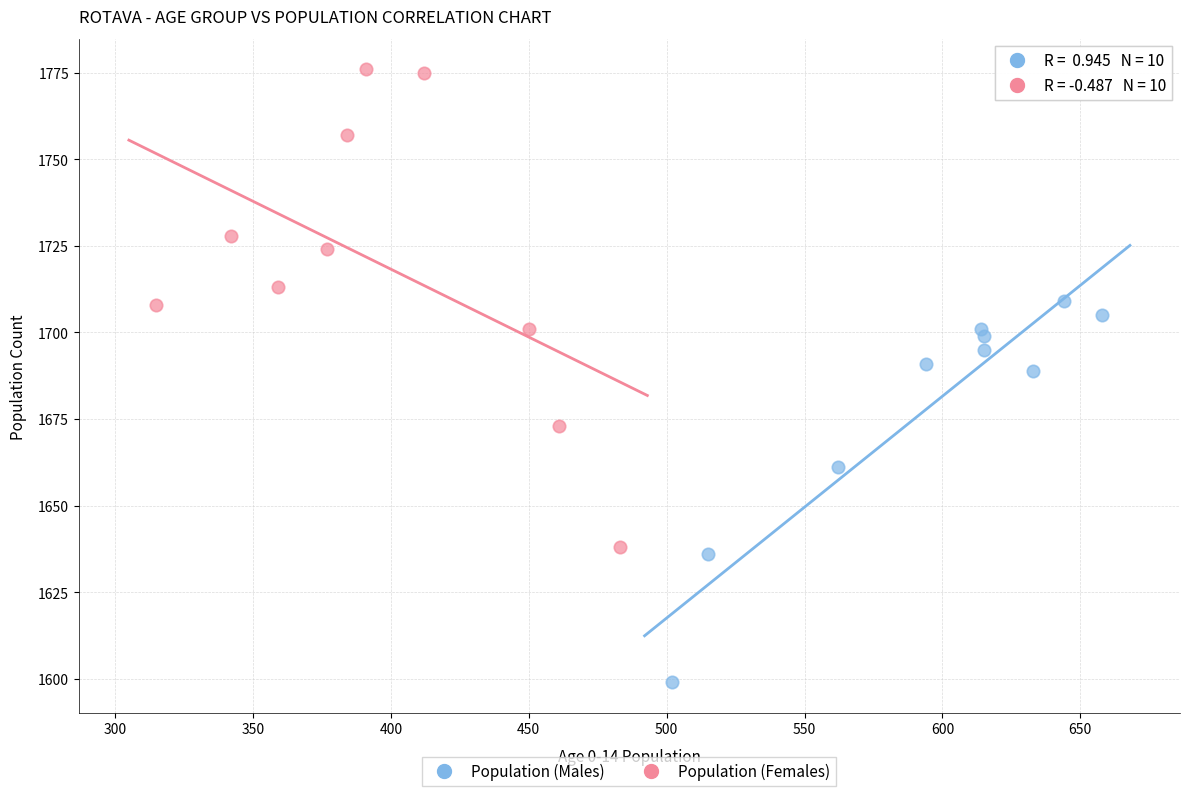

Which series reaches the maximum Y coordinate?

Population (Females)